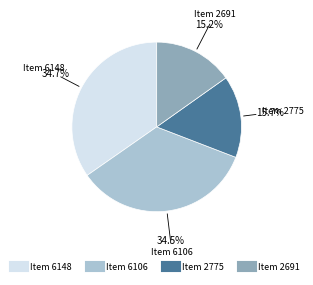

Does Item 6148 account for over 50% of the chart?

No